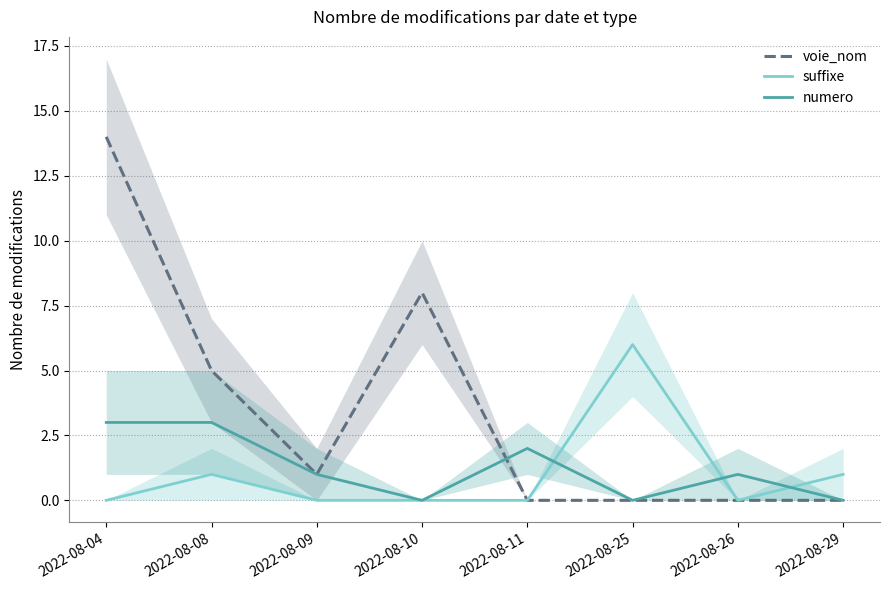

True or false: voie_nom has more than 2 points higher than both neighbors.

False